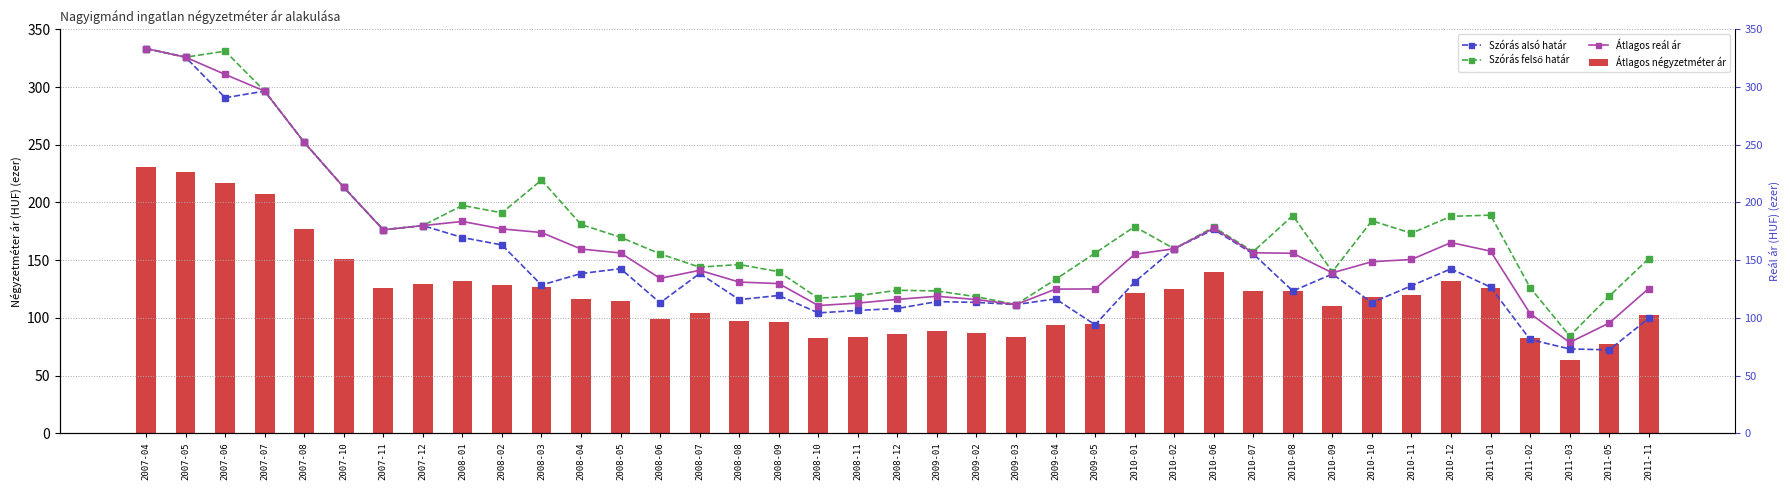

What is the maximum value shown in the chart?

333.4